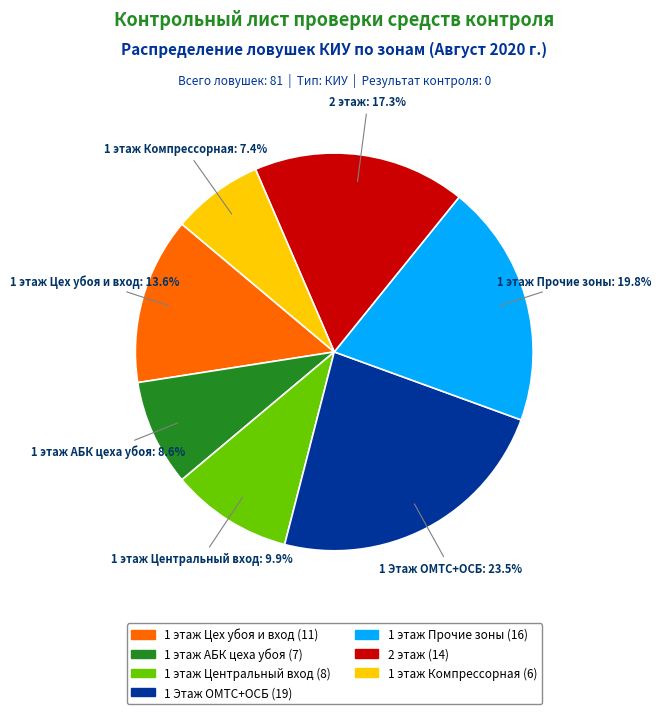

Is there a majority slice in this chart?

No